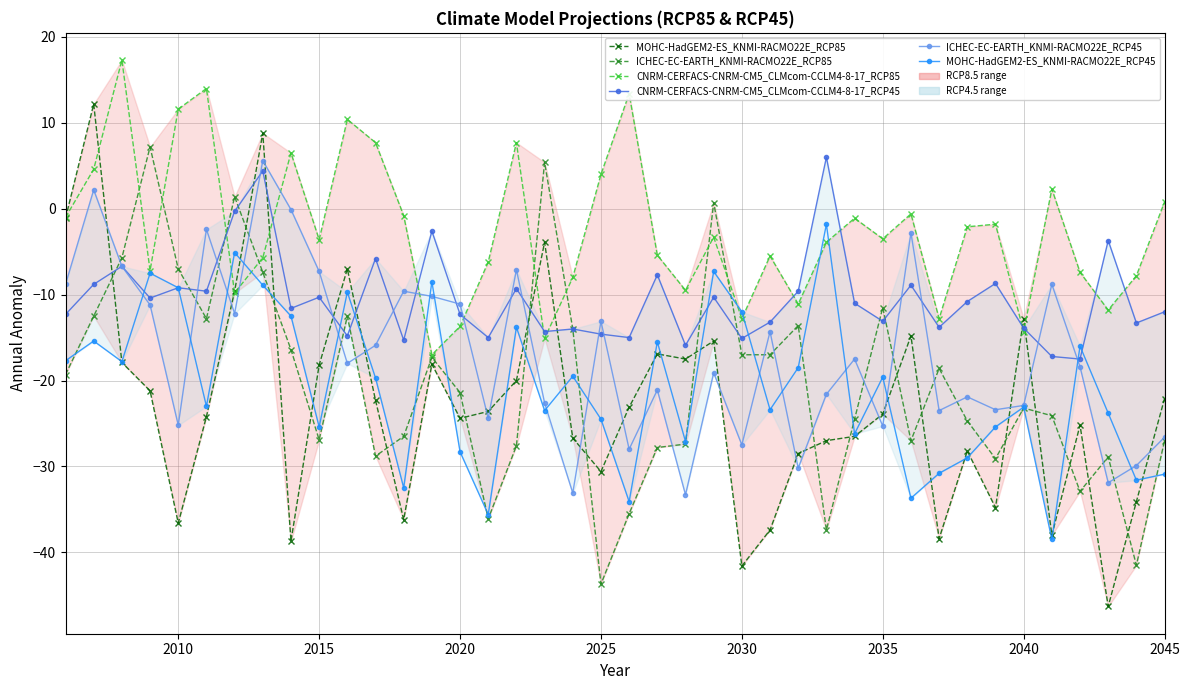

True or false: CNRM-CERFACS-CNRM-CM5_CLMcom-CCLM4-8-17_RCP45 and CNRM-CERFACS-CNRM-CM5_CLMcom-CCLM4-8-17_RCP85 intersect in this chart.

True